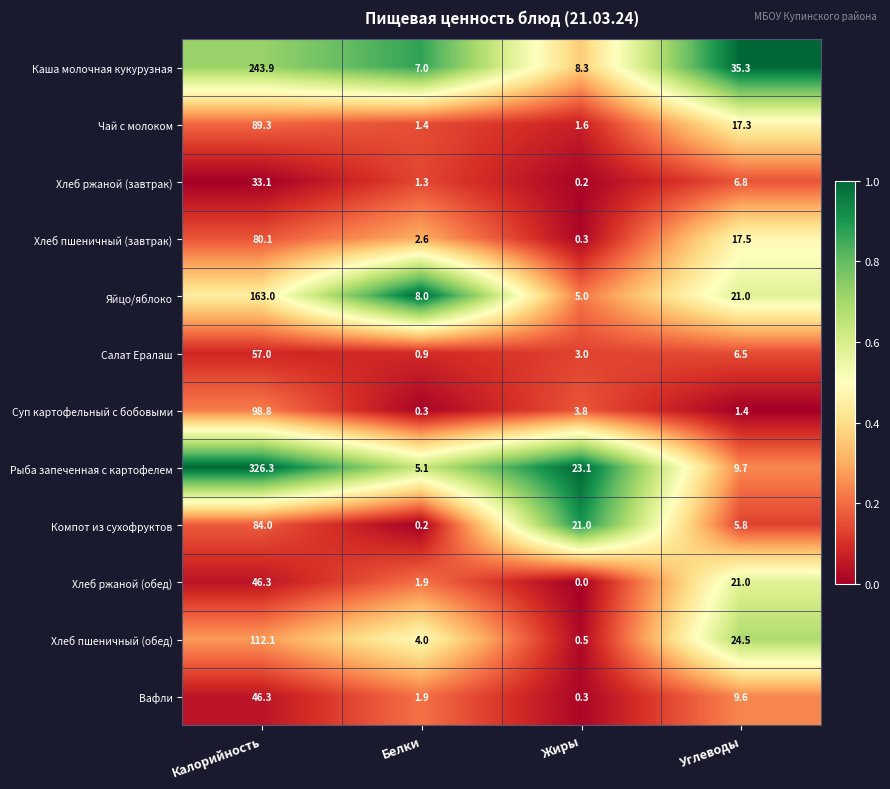

List the labels in order of Компот из сухофруктов value, smallest first.

Белки, Углеводы, Жиры, Калорийность